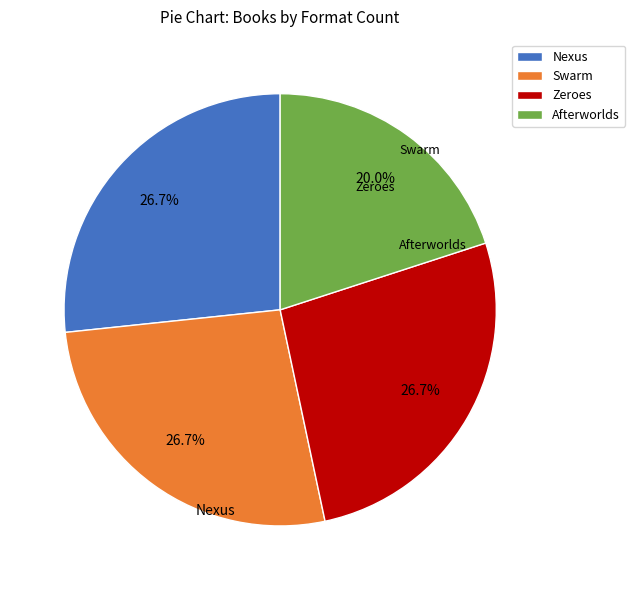

To the nearest percent, what is the average slice percentage?

25%